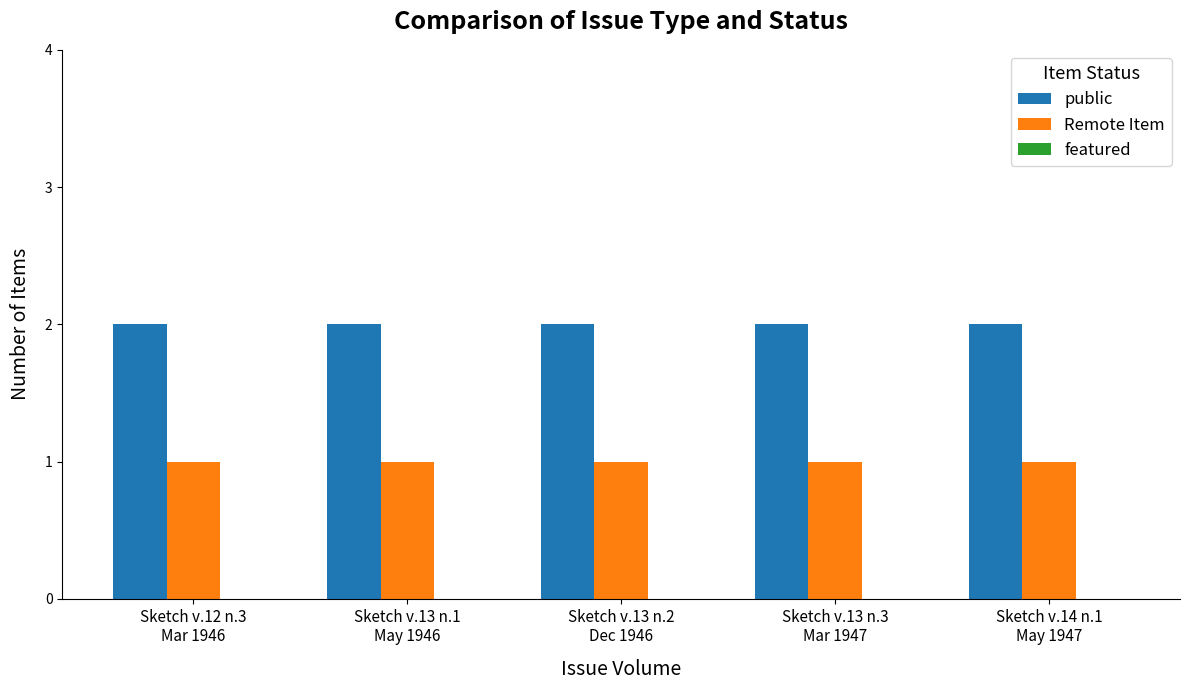

What is the sum of all Remote Item values?

5